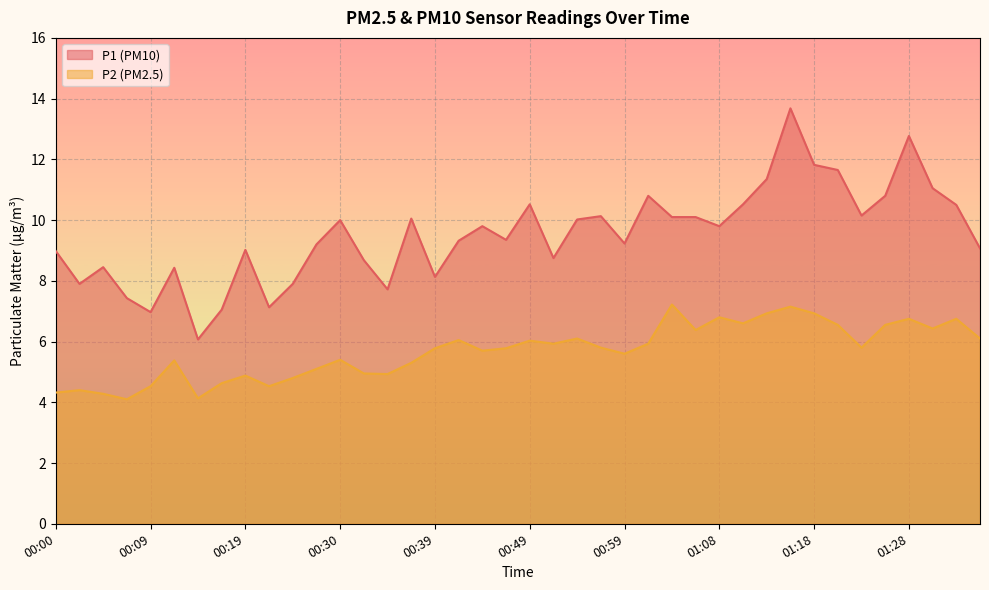

How many lines are shown in the chart?

2